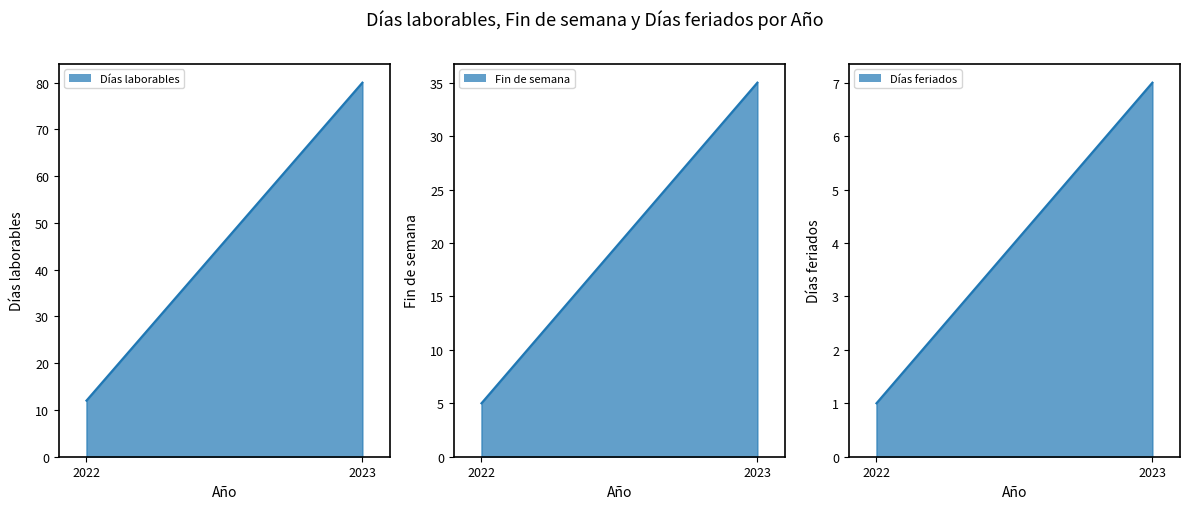

List the series in order of their peak value, lowest first.

Días feriados, Fin de semana, Días laborables